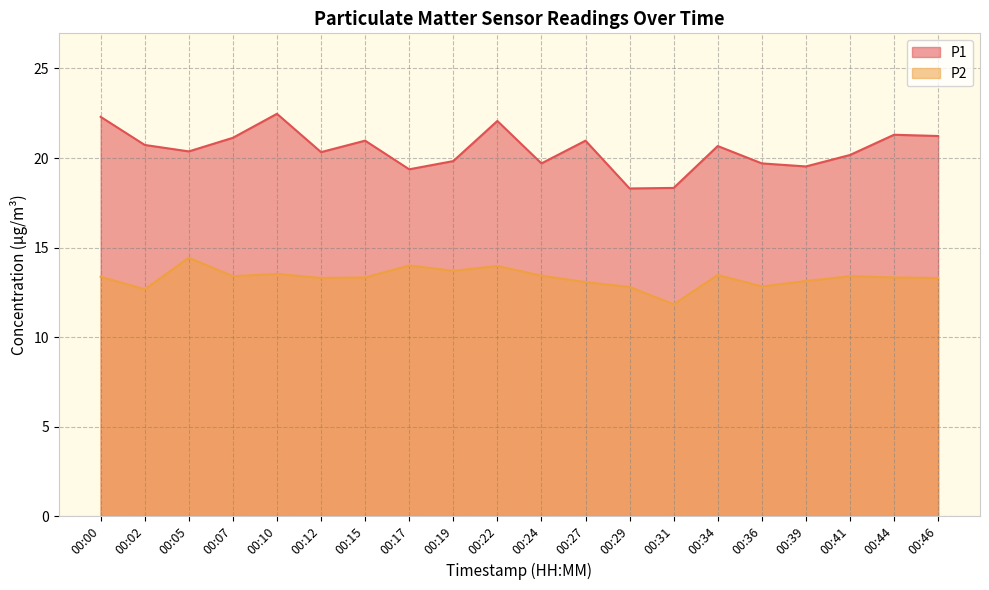

True or false: P1 and P2 cross at least once.

False